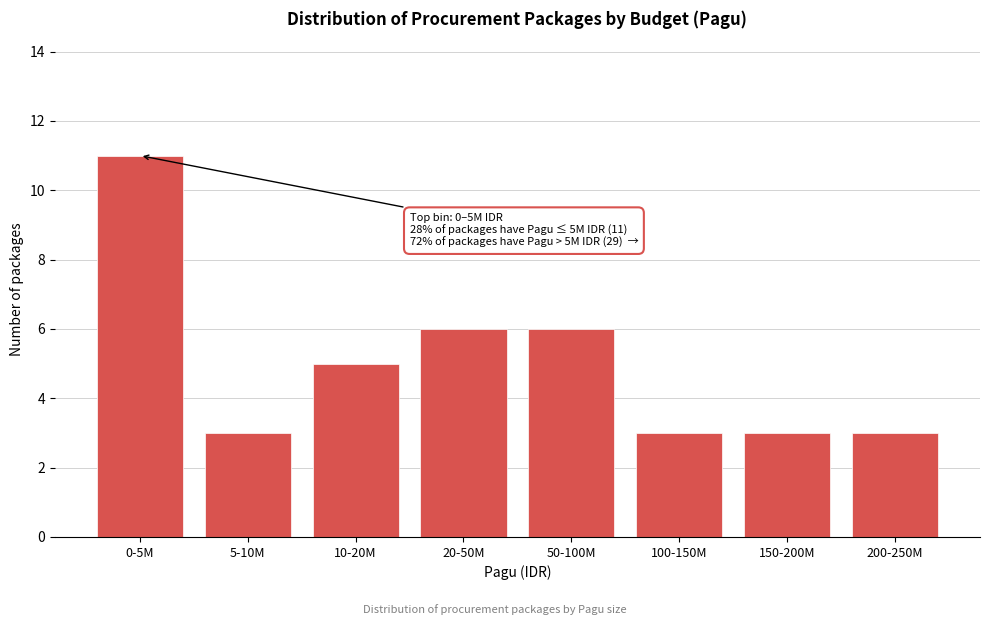

Reading left to right, what are all the values shown in this chart?

0-5M=11	5-10M=3	10-20M=5	20-50M=6	50-100M=6	100-150M=3	150-200M=3	200-250M=3